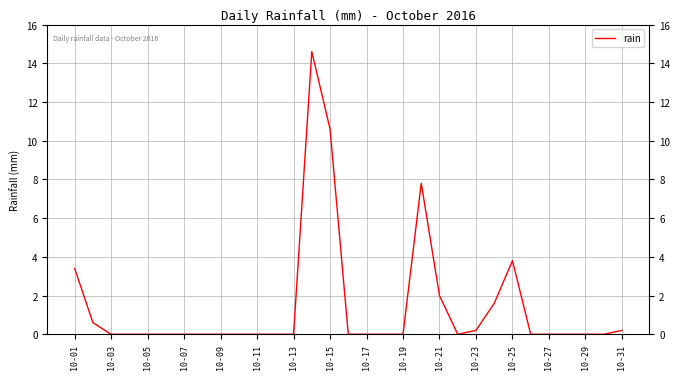

What is the greatest value displayed?

14.6